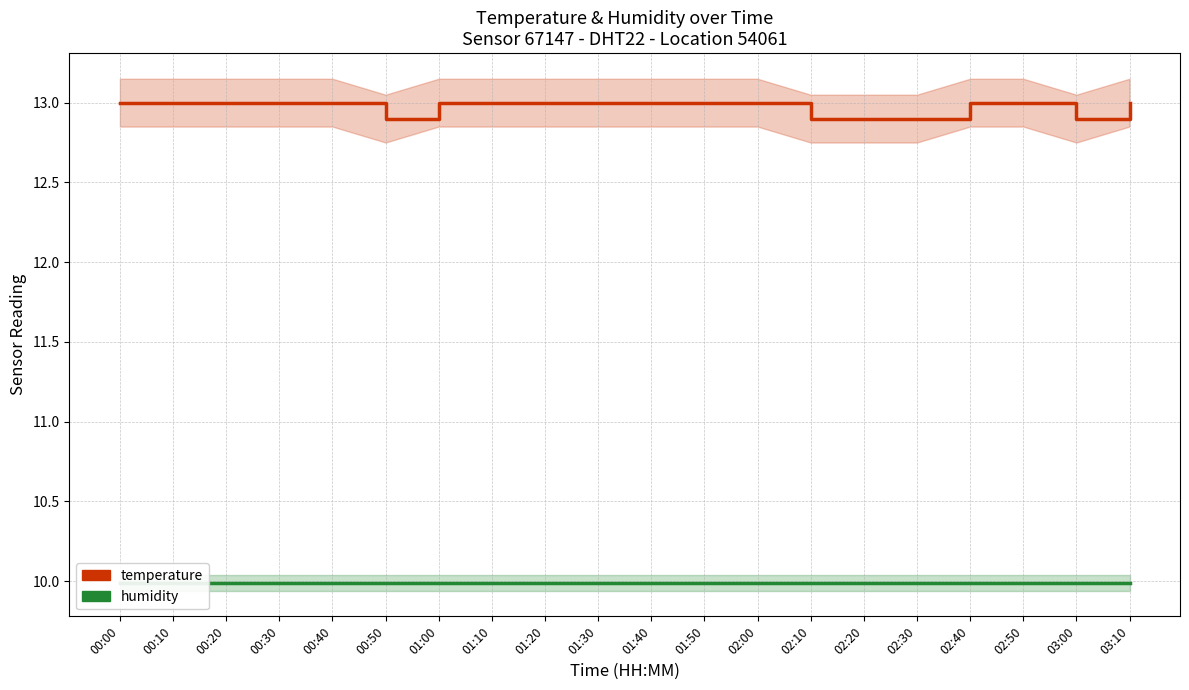

Count the temperature values in the range 13 to 14.

15